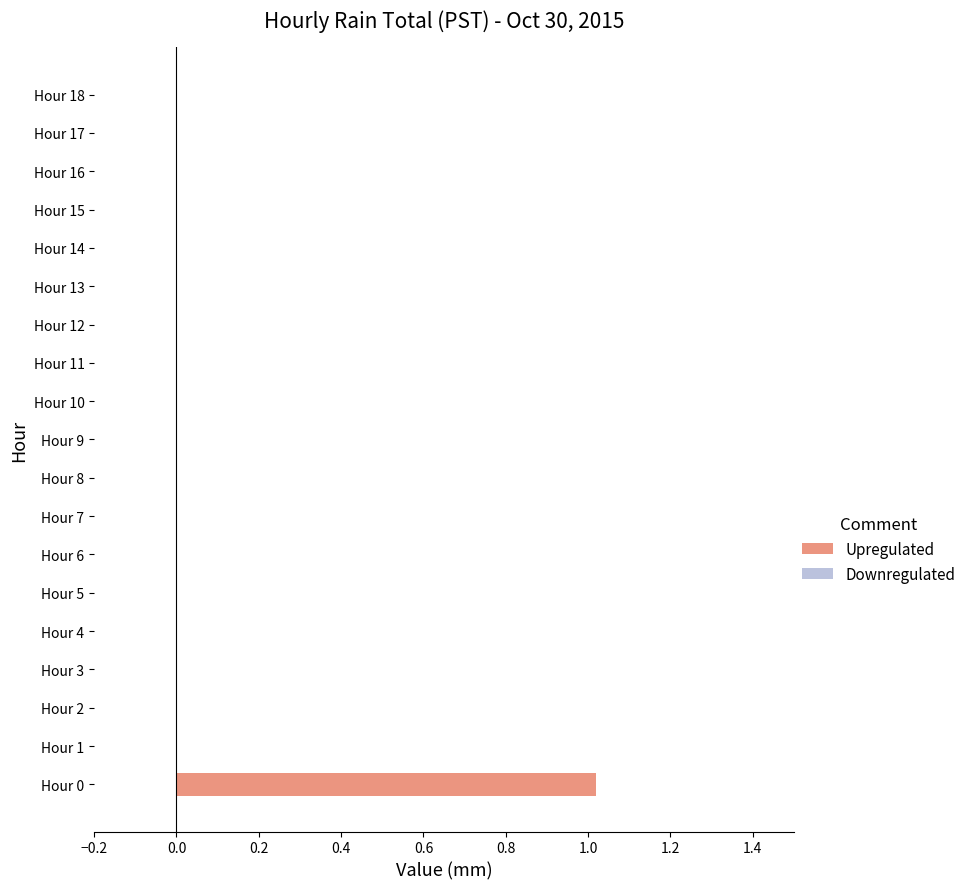

The value at Hour 4 is -0.6. True or false?

False